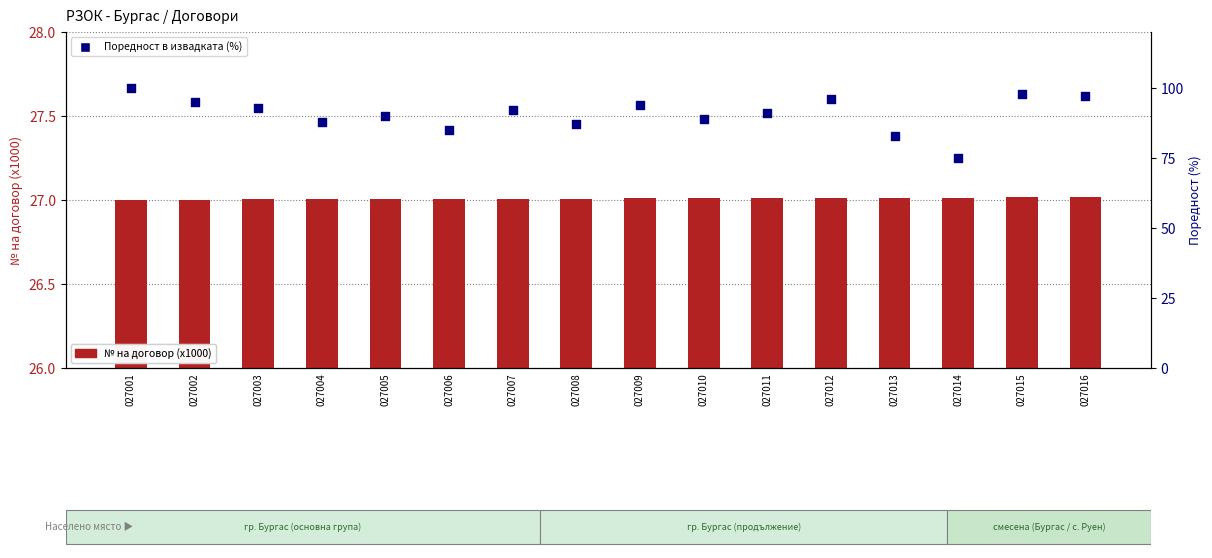

Which series has the widest spread of Y values?

Поредност в извадката (%)